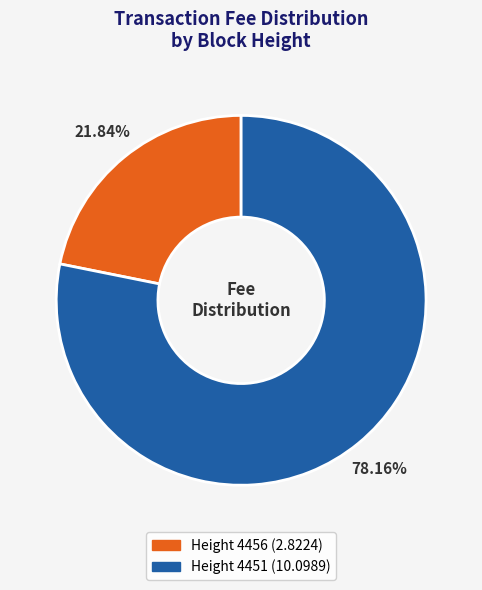

To the nearest percent, what is the combined percentage of Height 4451 and Height 4456?

100%